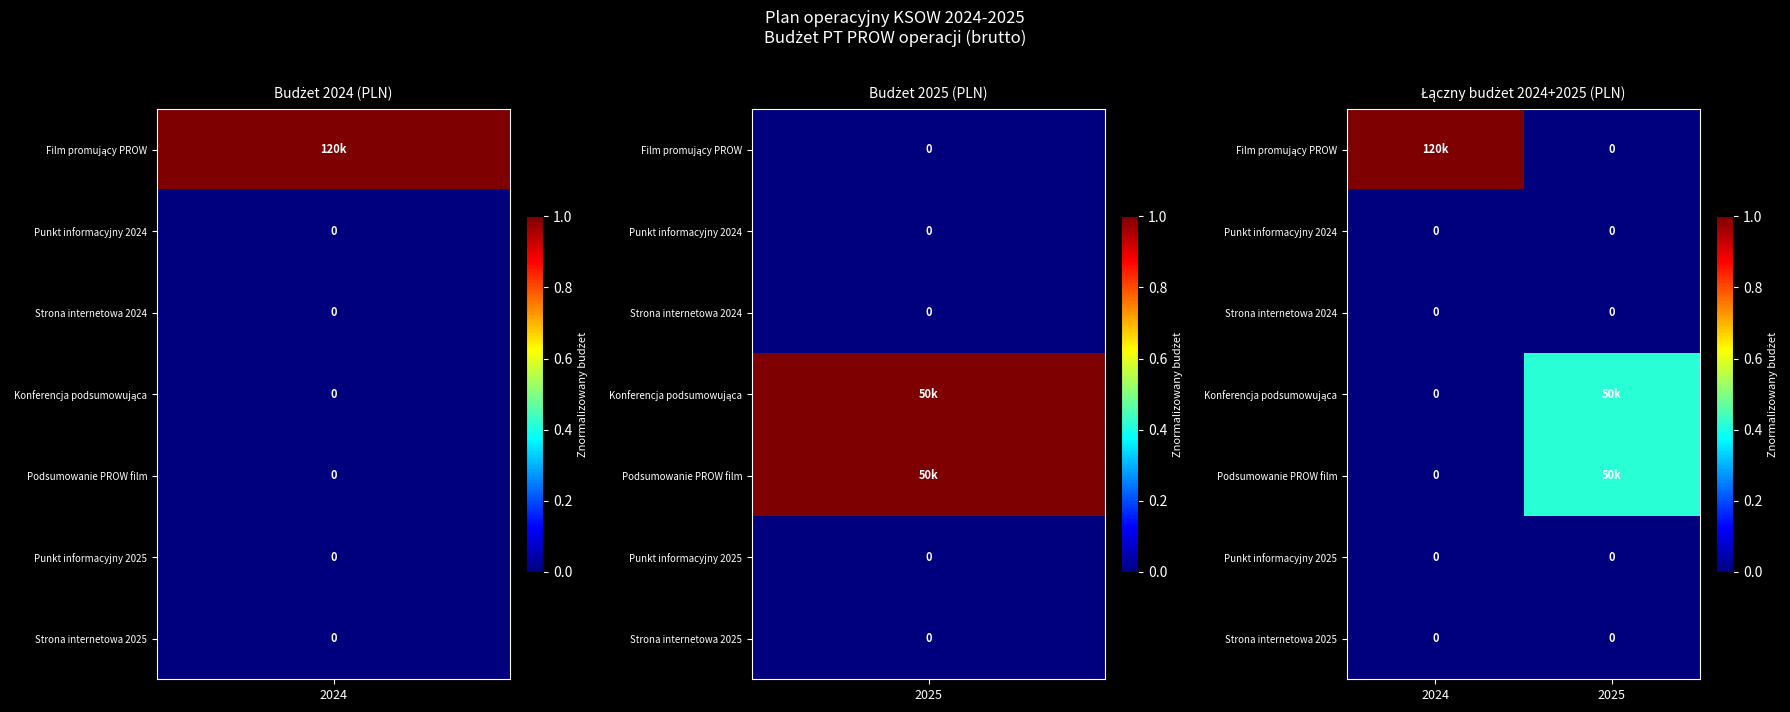

Rank the series at 2024 from highest to lowest value.

Film promujący PROW, Punkt informacyjny 2024, Strona internetowa 2024, Konferencja podsumowująca, Podsumowanie PROW film, Punkt informacyjny 2025, Strona internetowa 2025